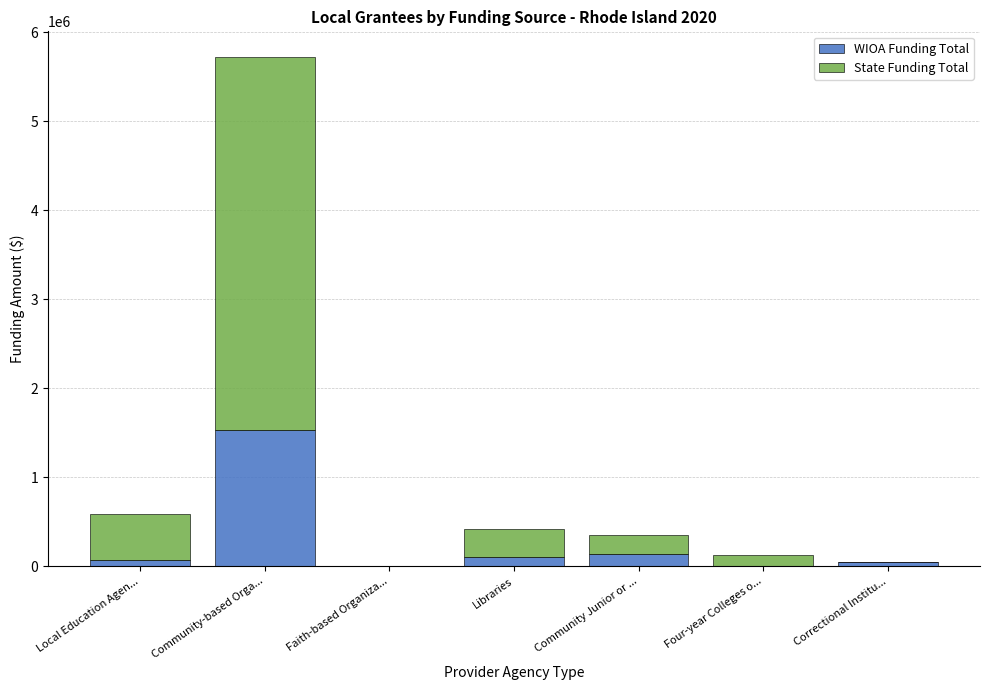

Are the bars grouped side by side (vs. stacked)?

No